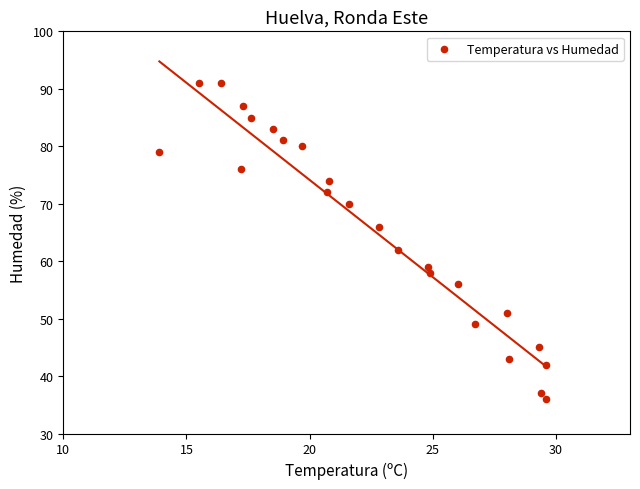

What Y value in the scatter plot is closest to 63?

62